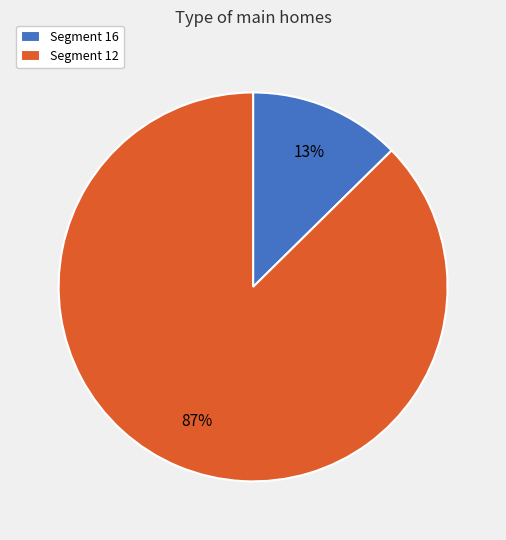

Count the number of slices in the pie.

2